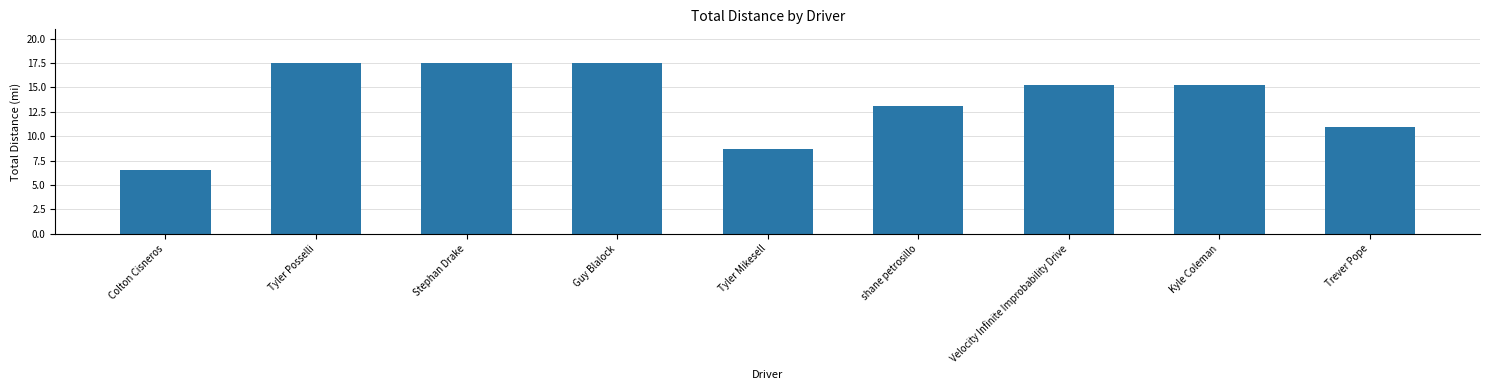

Does the chart contain stacked bars?

No